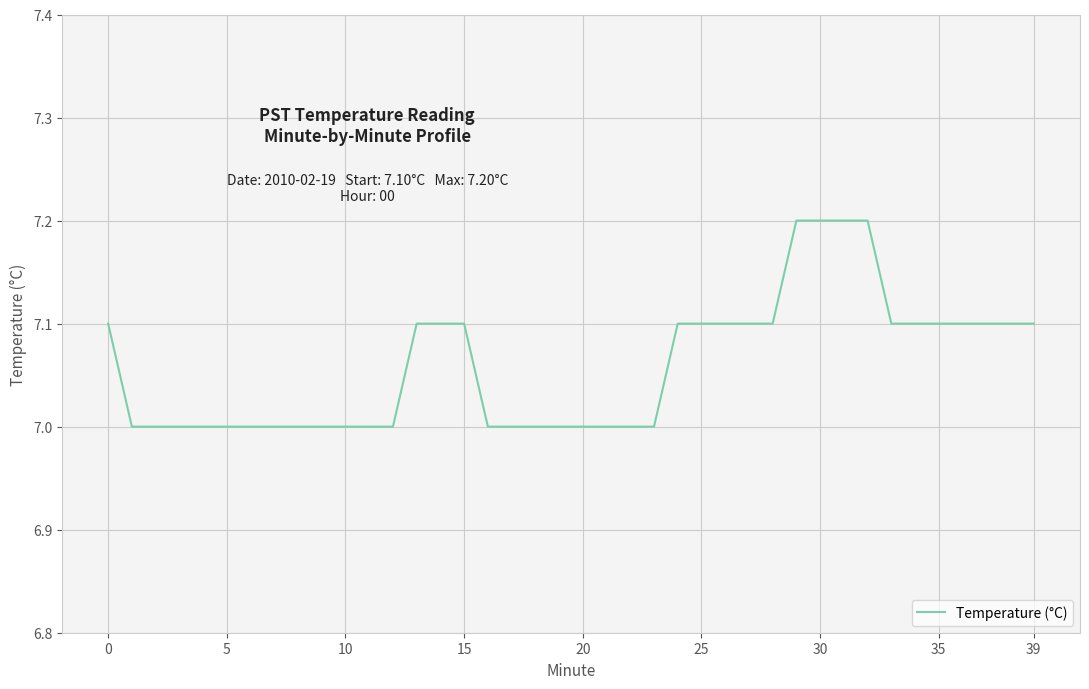

What is the smallest value displayed?

7.0